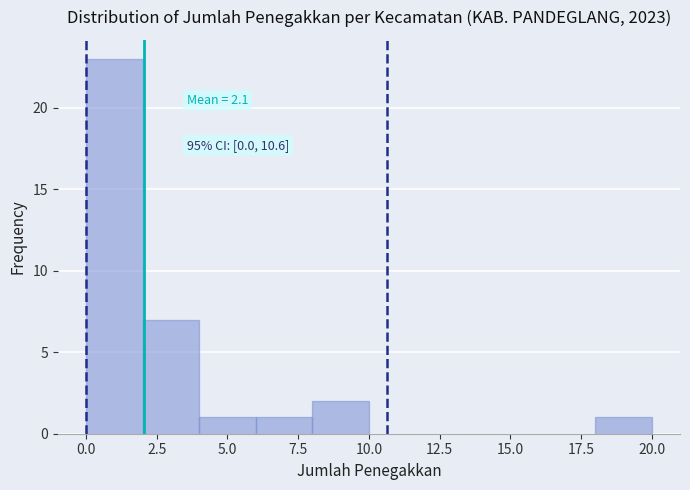

Which range on the x-axis has the tallest bar?

0 to 2